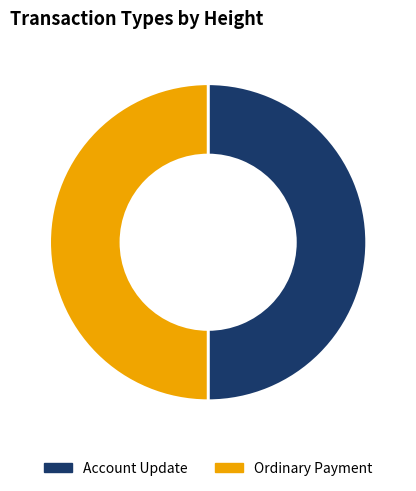

What is the ratio of the value at Ordinary Payment to the value at Account Update?

1.0